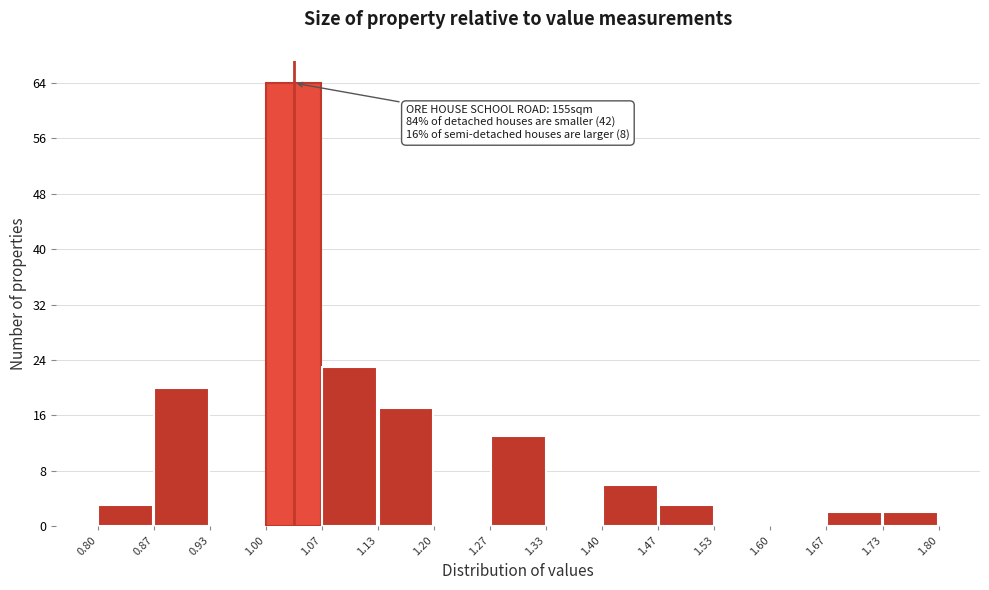

Which range on the x-axis has the tallest bar?

1.00 to 1.07